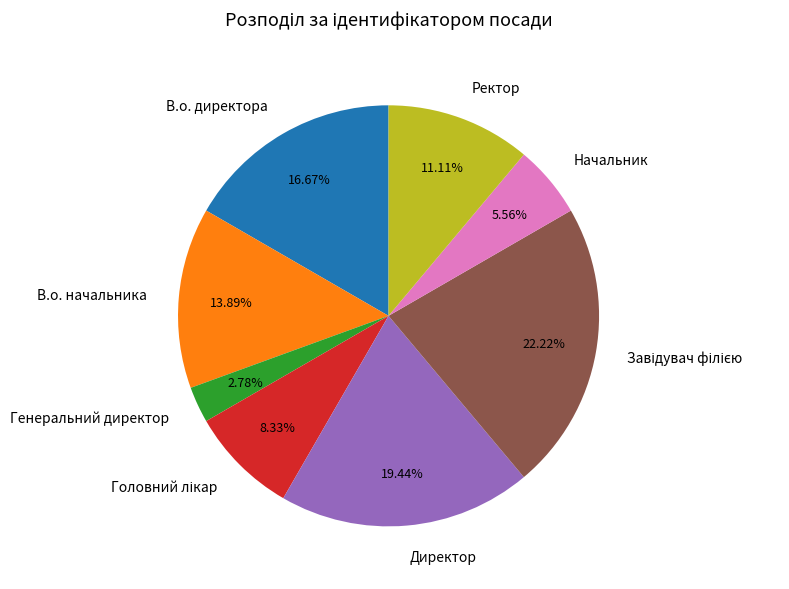

To the nearest percent, what is the average slice percentage?

12%